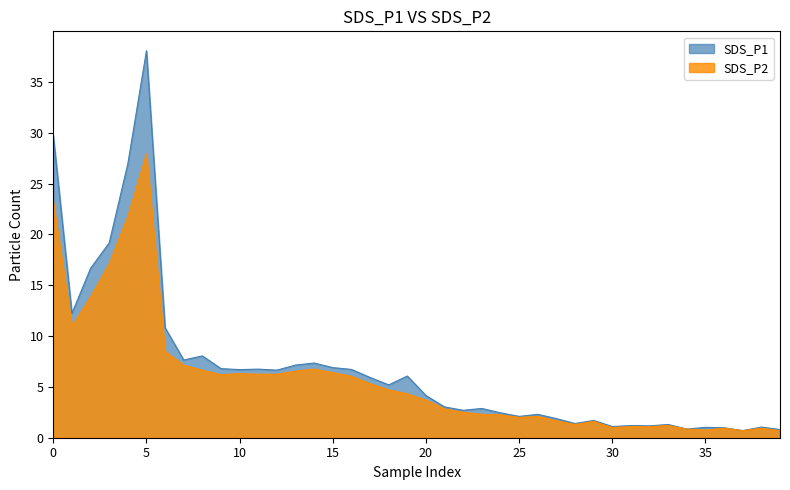

Which series has the largest range (max minus min)?

SDS_P1